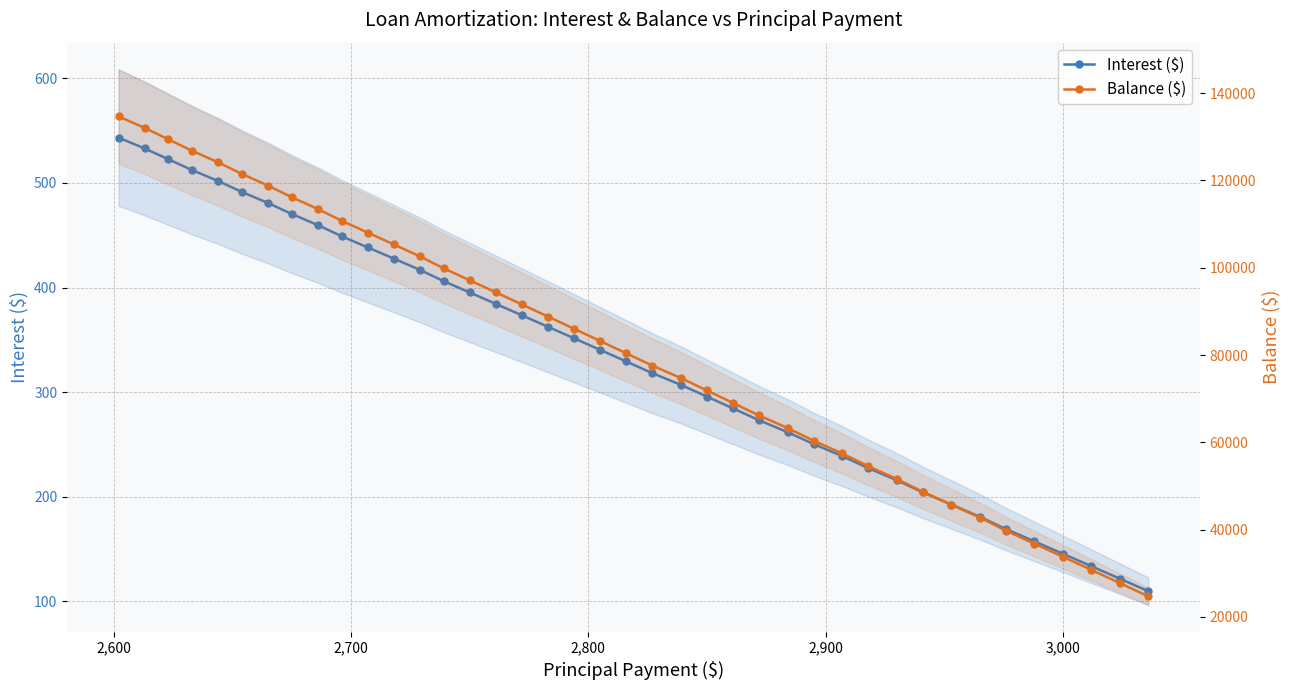

True or false: Balance ($) has more than 1 points higher than both neighbors.

False